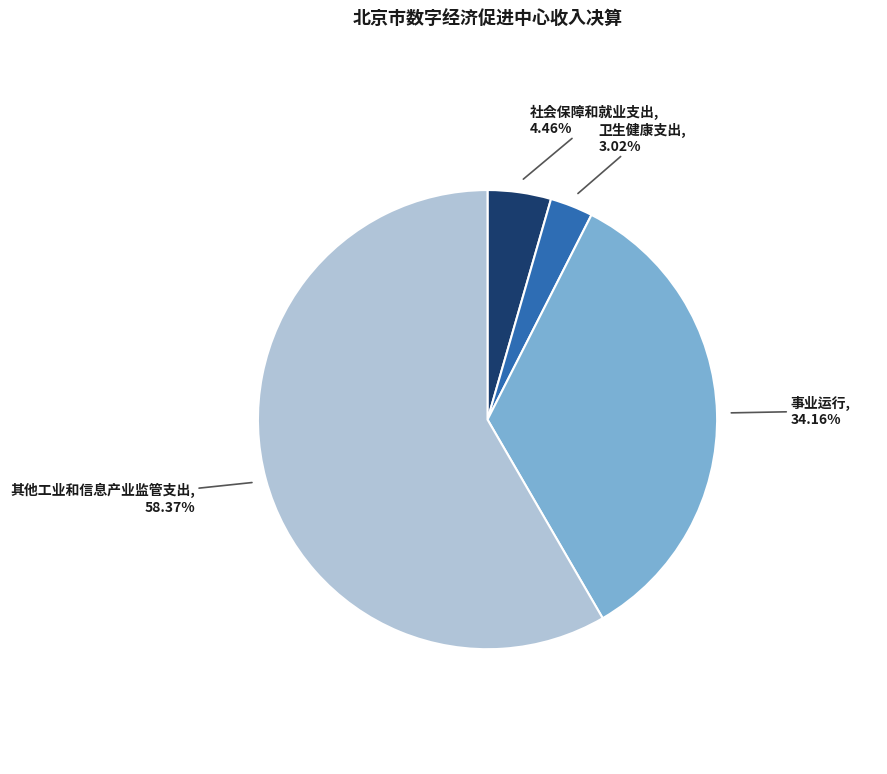

Between 社会保障和就业支出 and 卫生健康支出, which is larger?

社会保障和就业支出